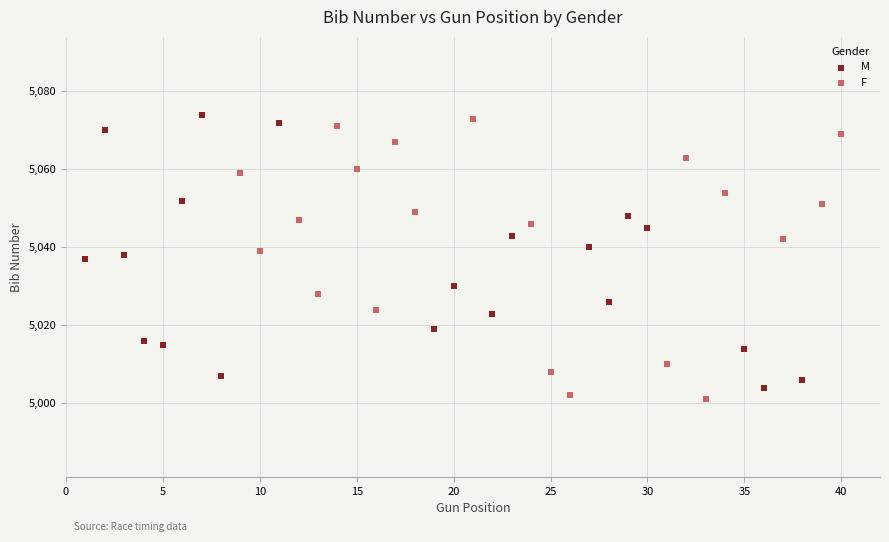

What are all the series names shown in the legend?

M, F